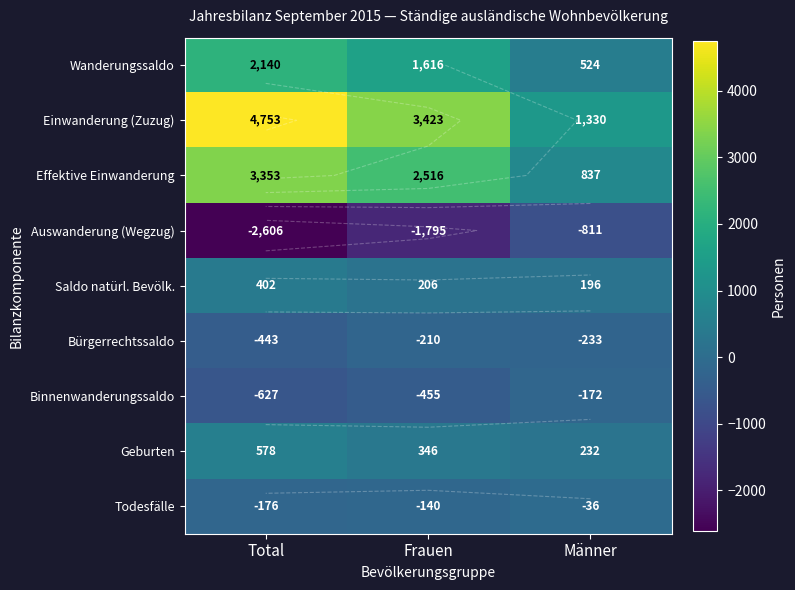

How many Einwanderung (Zuzug) values are between 1330 and 4753?

3